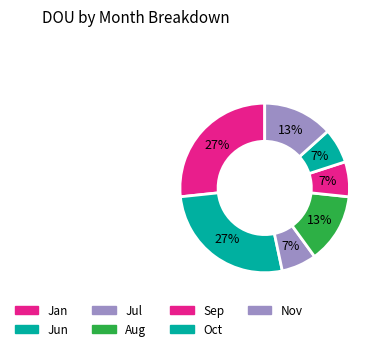

To the nearest percent, what portion does Oct represent?

7%